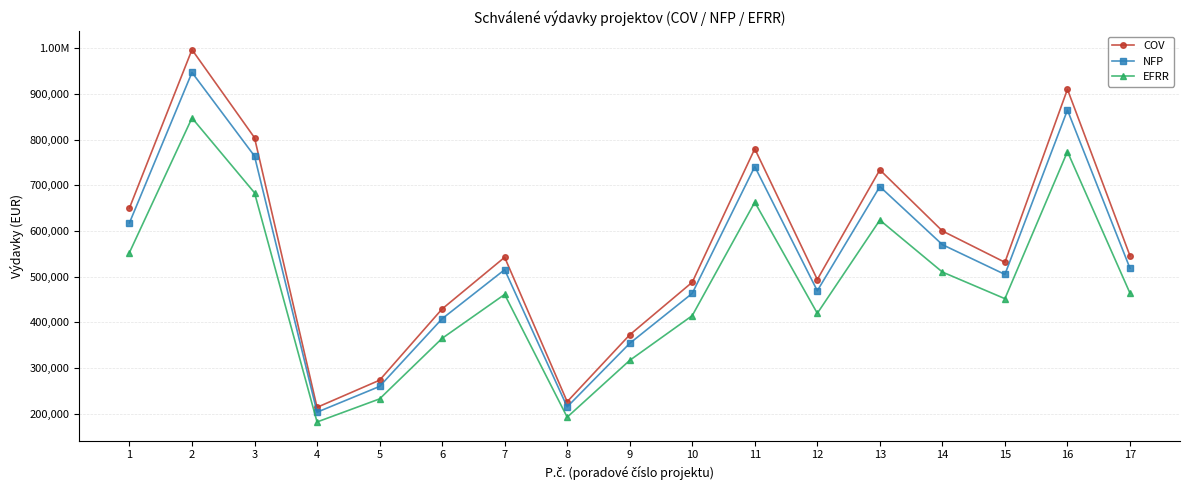

Reading right to left, list all the values displayed in this chart.

COV: 545378.3	909999.8	531200.0	599800.0	733600.0	493497.3	779734.7	487496.0	372300.0	225940.1	542120.0	429000.0	273000.0	213600.0	803999.7	996713.0	650000.0
NFP: 518109.4	864499.8	504640.0	569810.0	696920.0	468822.4	740748.0	463121.2	353685.0	214643.1	515014.0	407550.0	259350.0	202920.0	763799.7	946877.3	617500.0
EFRR: 463571.6	773499.9	451520.0	509830.0	623560.0	419472.7	662774.5	414371.6	316455.0	192049.1	460802.0	364650.0	232050.0	181560.0	683399.7	847206.1	552500.0